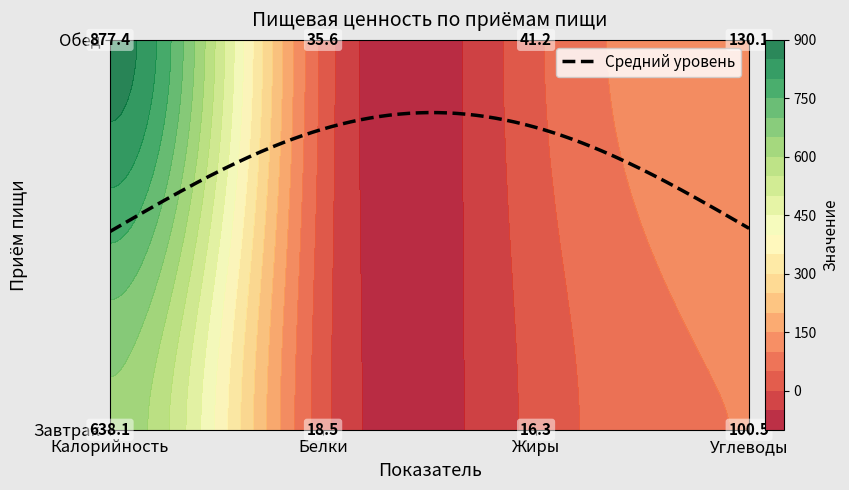

How many categories are shown in the chart?

4